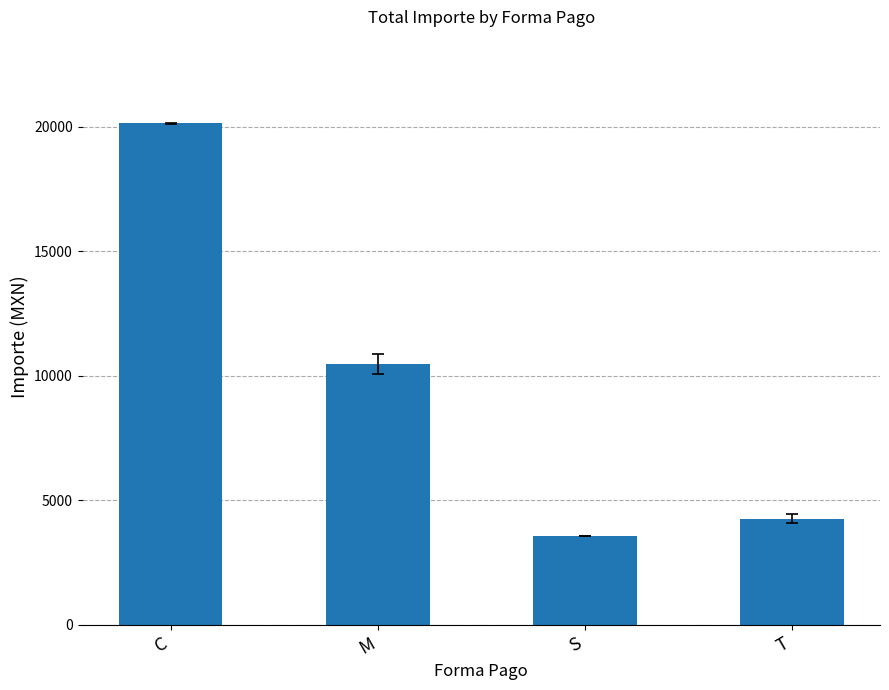

What is the ratio of the value at S to the value at T?

0.8